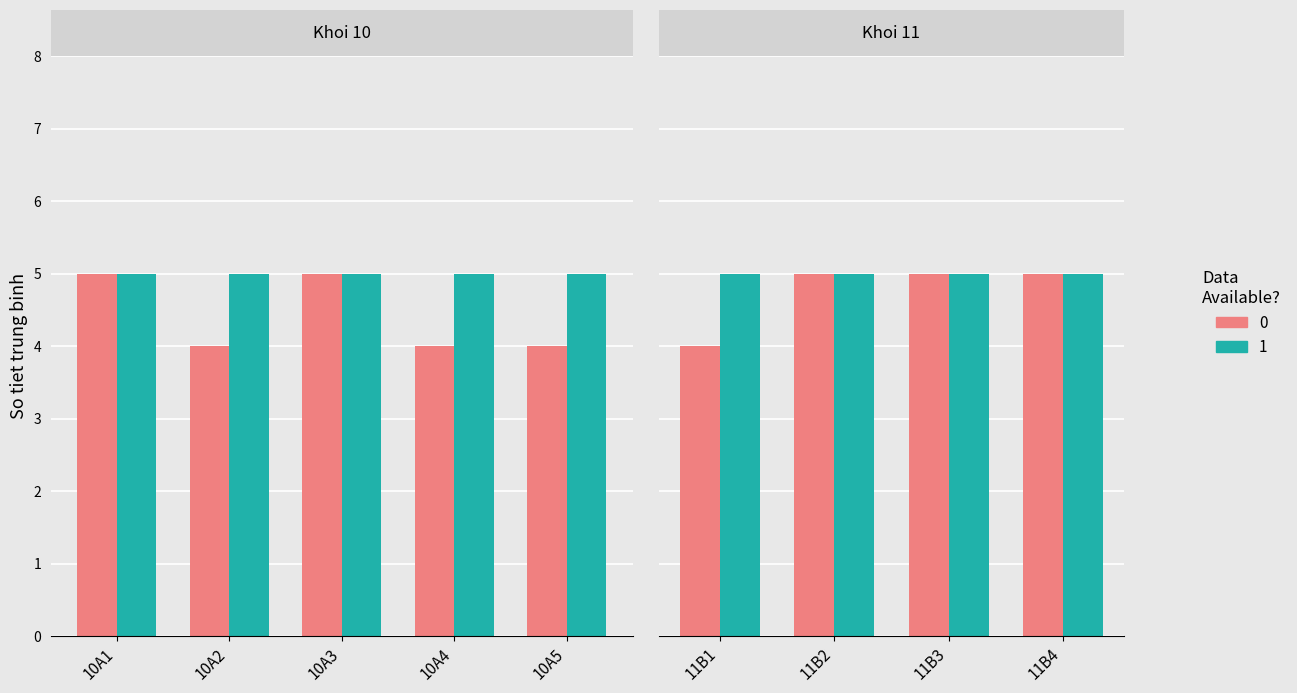

How many distinct data groups are displayed?

2